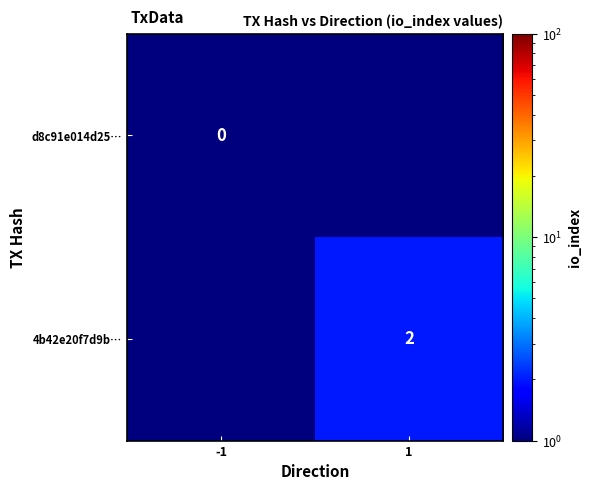

Is the value of d8c91e014d25… at -1 greater than the value of 4b42e20f7d9b… at 1?

No